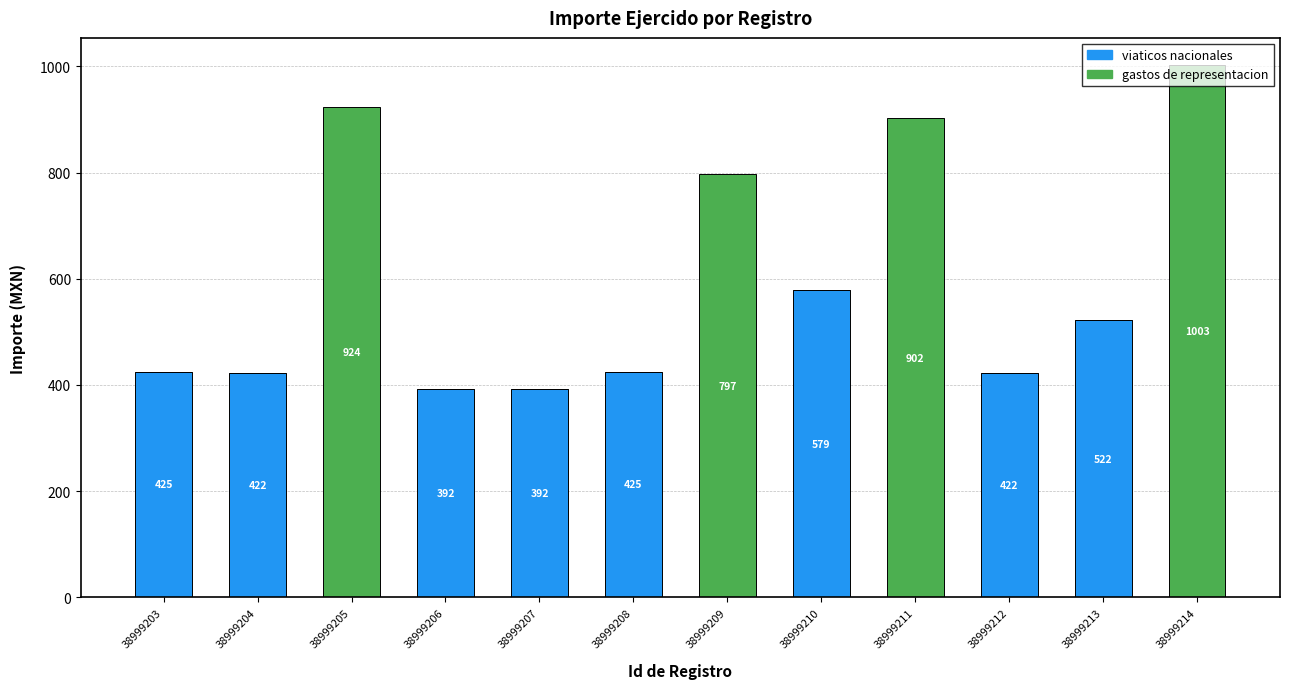

Is it true that viaticos nacionales equals 392.0 at 38999207?

True